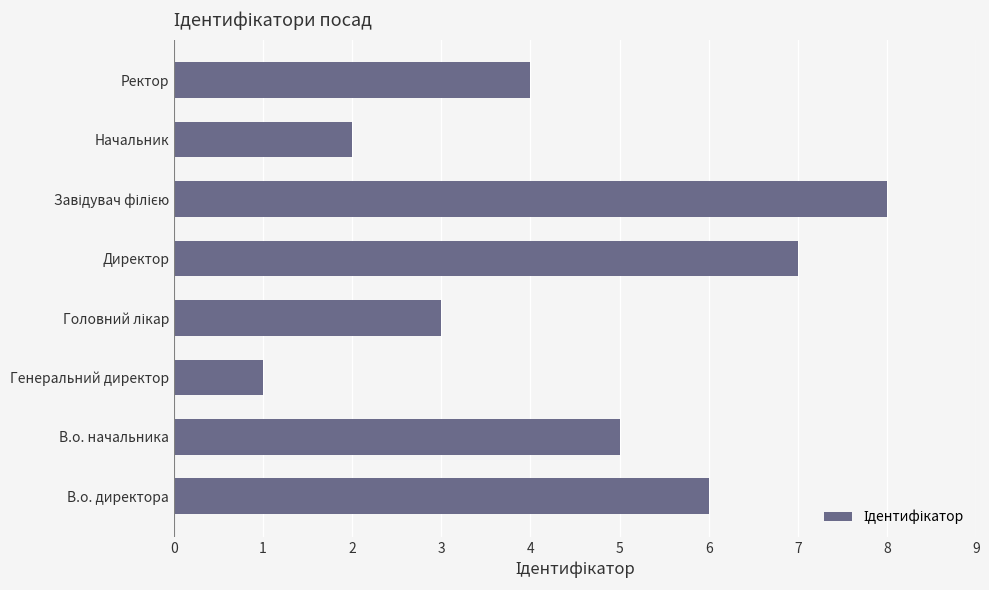

Count the number of data series in this chart.

1